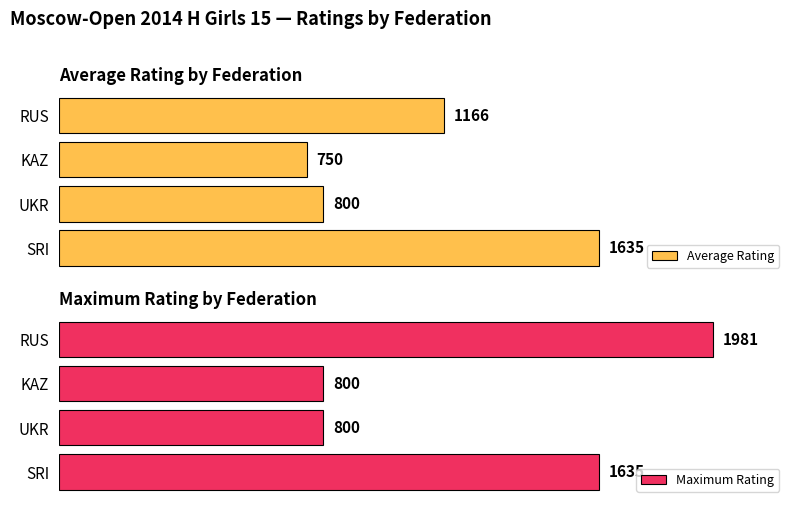

Rank the categories by Average Rating value from highest to lowest.

SRI, RUS, UKR, KAZ